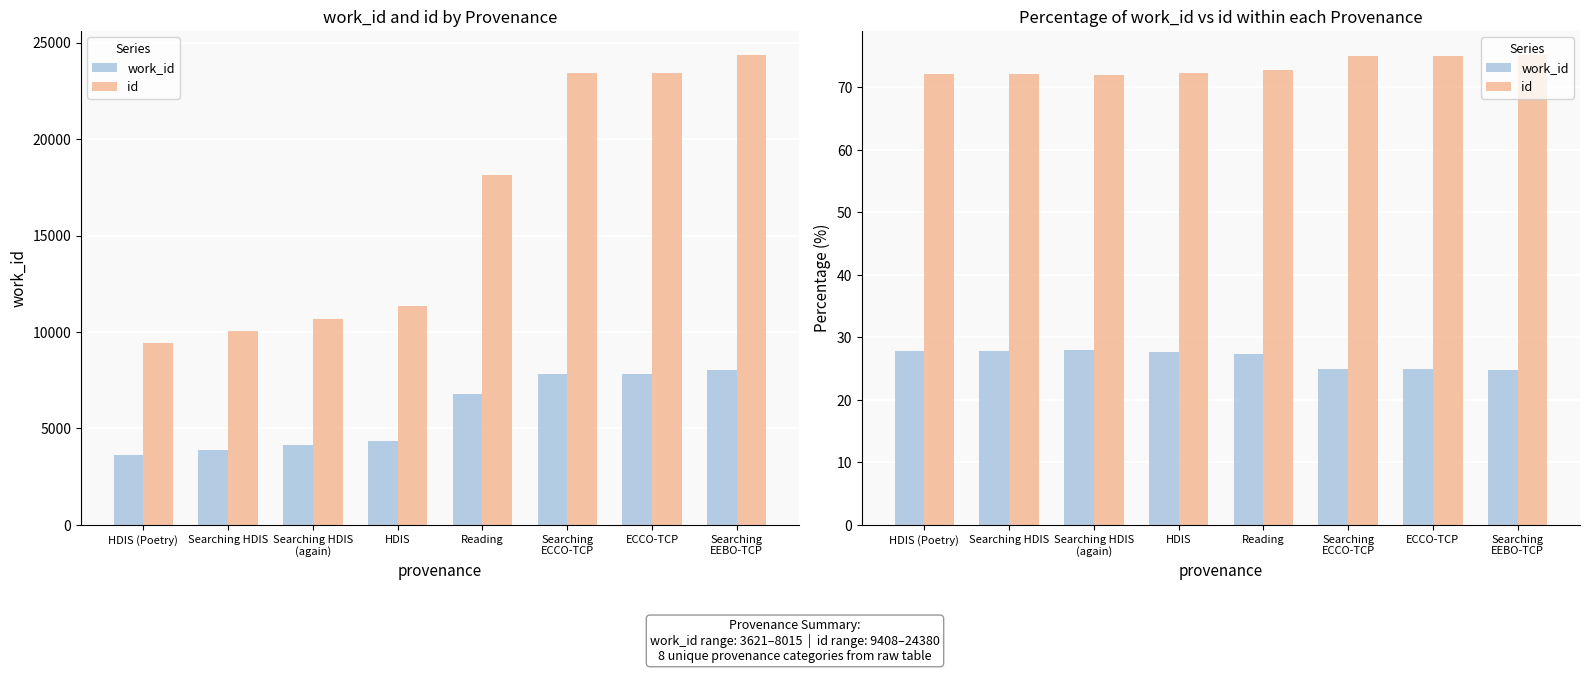

The value of work_id at Searching
EEBO-TCP is 43.8. True or false?

False